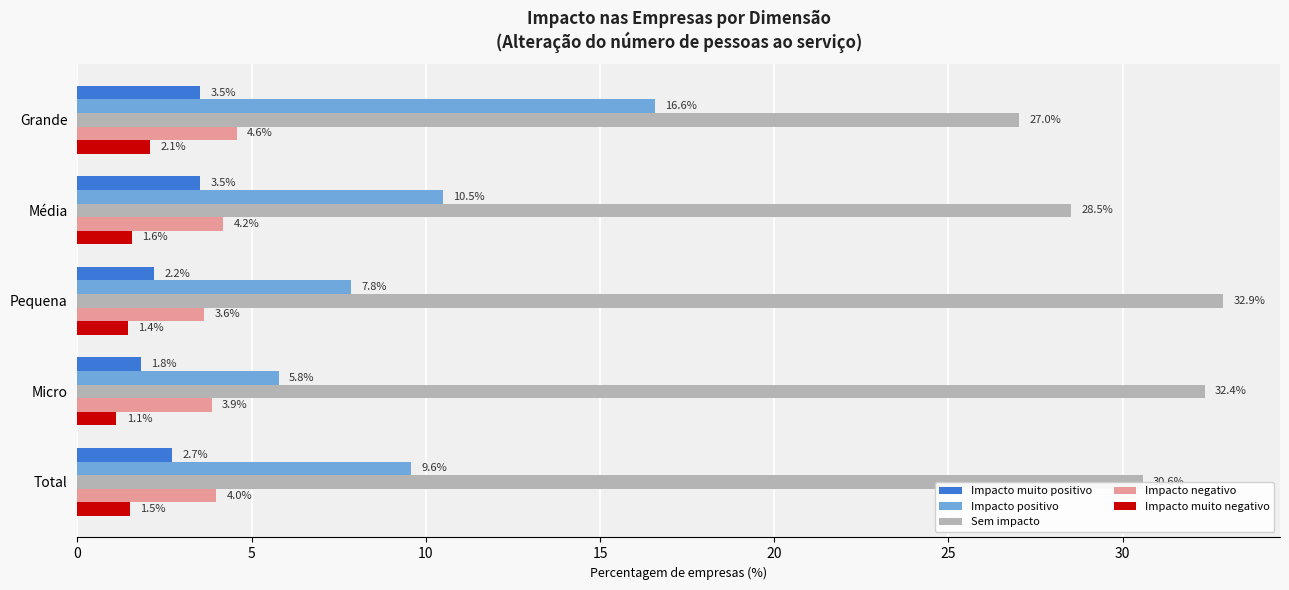

At which label is Impacto muito negativo closest to 1?

Micro